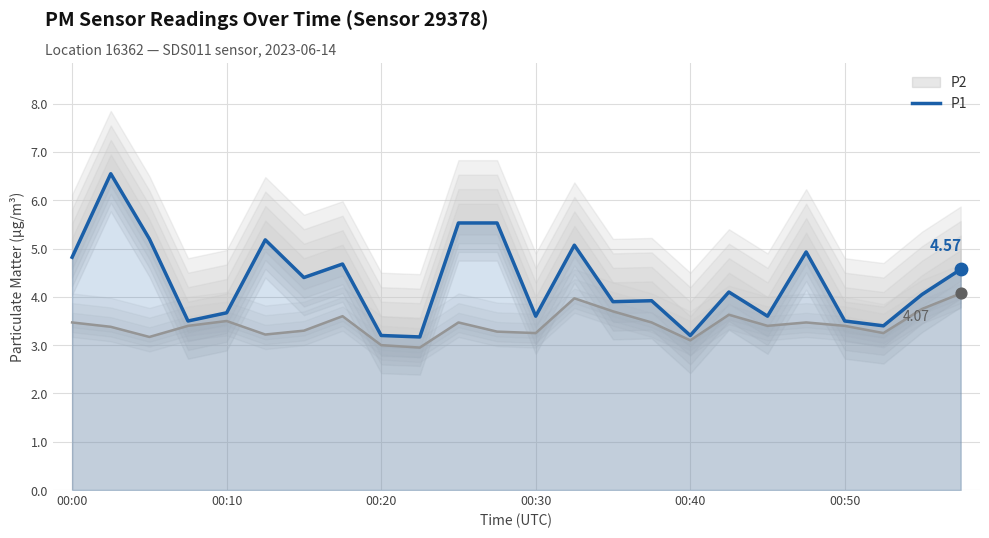

What is the change in value from 6 to 13?

+0.7